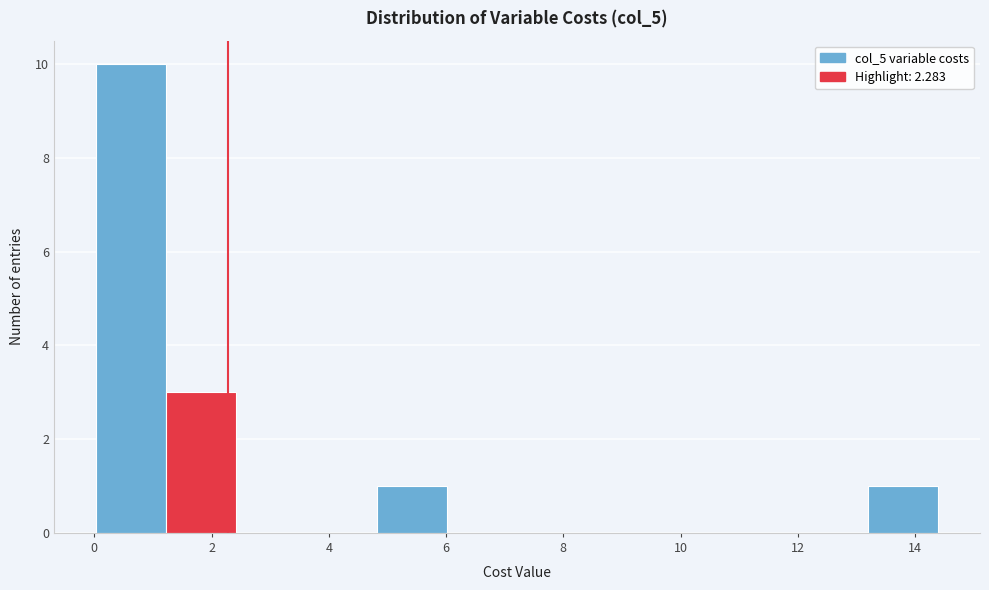

How tall is the bar that spans 4.8 to 6.0 on the x-axis? Neither the bar edges nor the heights are printed on the chart, so give them approximately, as read against the axes.

1